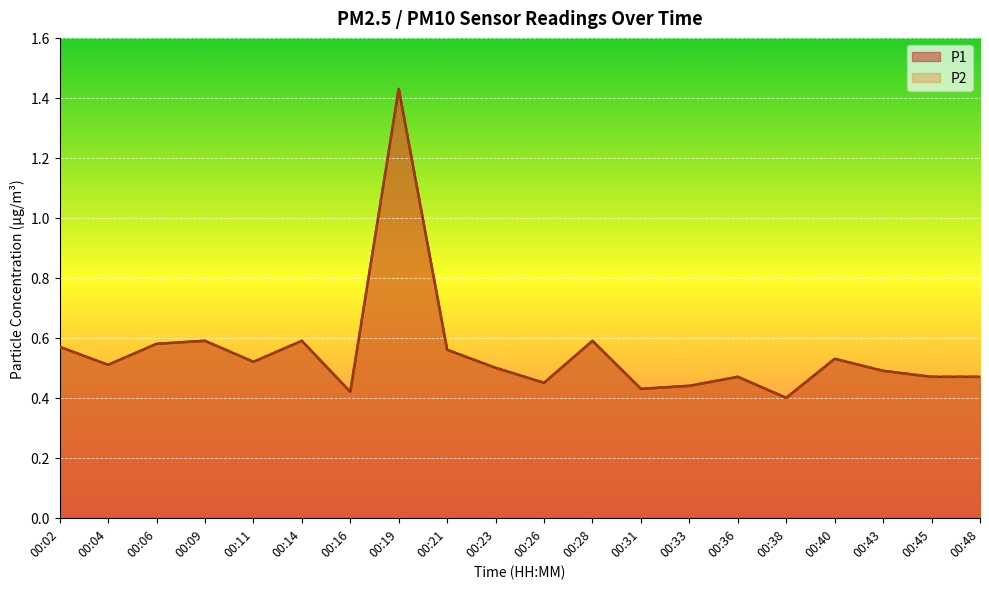

Read the P2 value at 00:28.

0.6